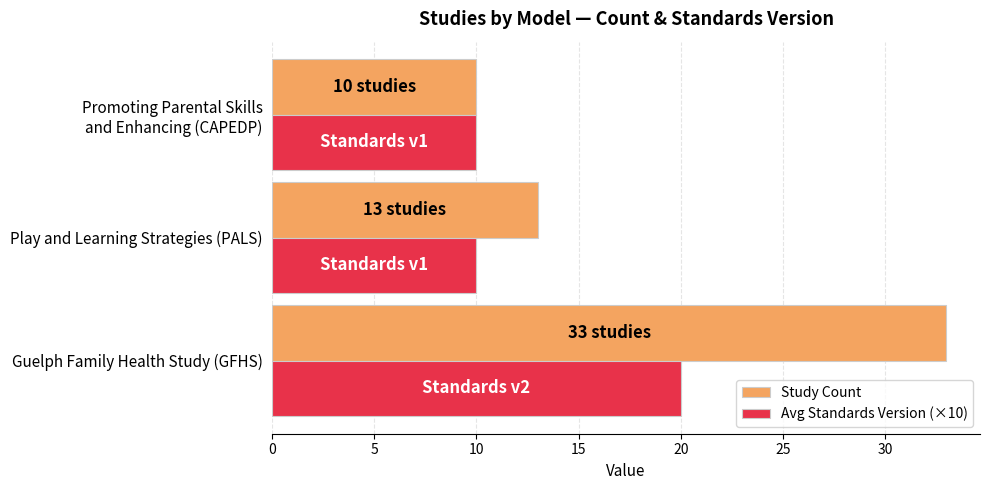

Rank the series by their average value, from highest to lowest.

Study Count, Avg Standards Version (×10)